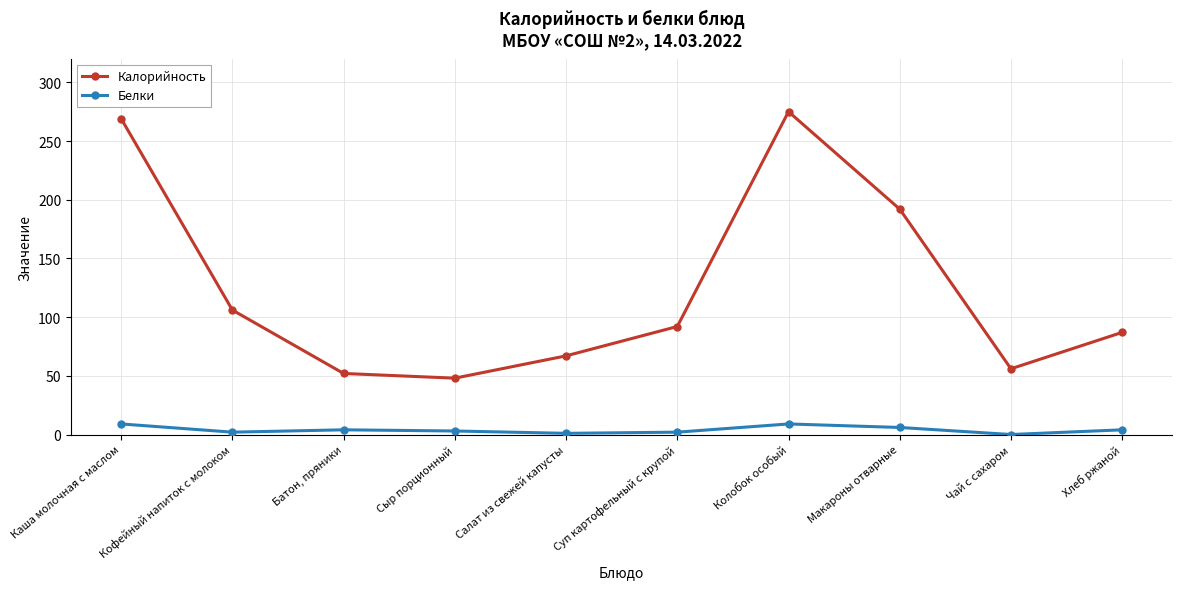

What is the average value of the Калорийность series?

124